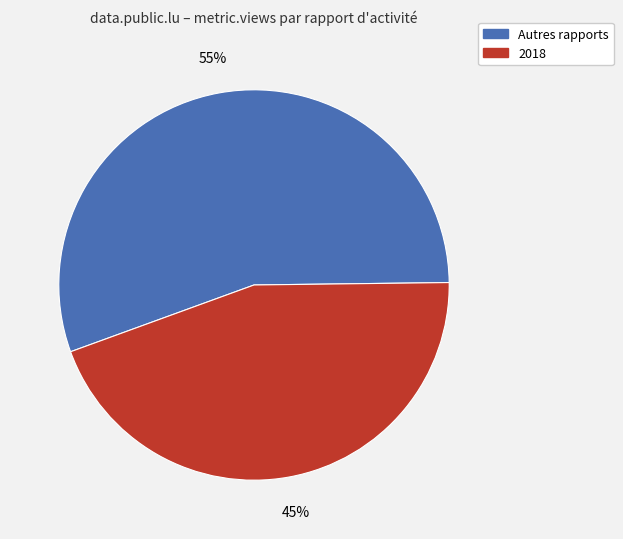

To the nearest percent, what is the average slice percentage?

50%